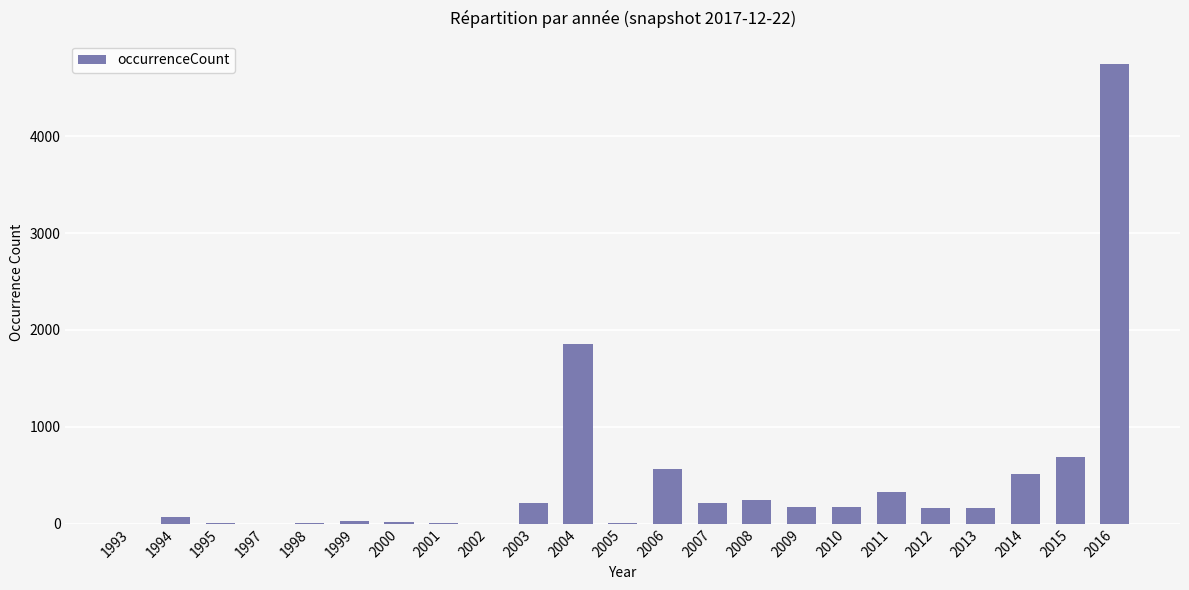

Count the number of data series in this chart.

1